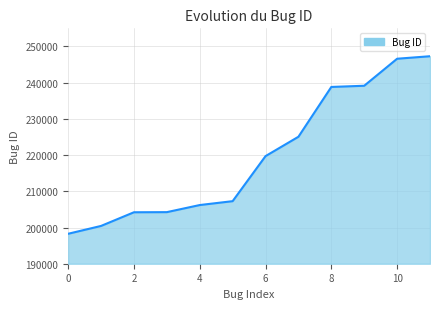

What is the greatest value displayed?

247296